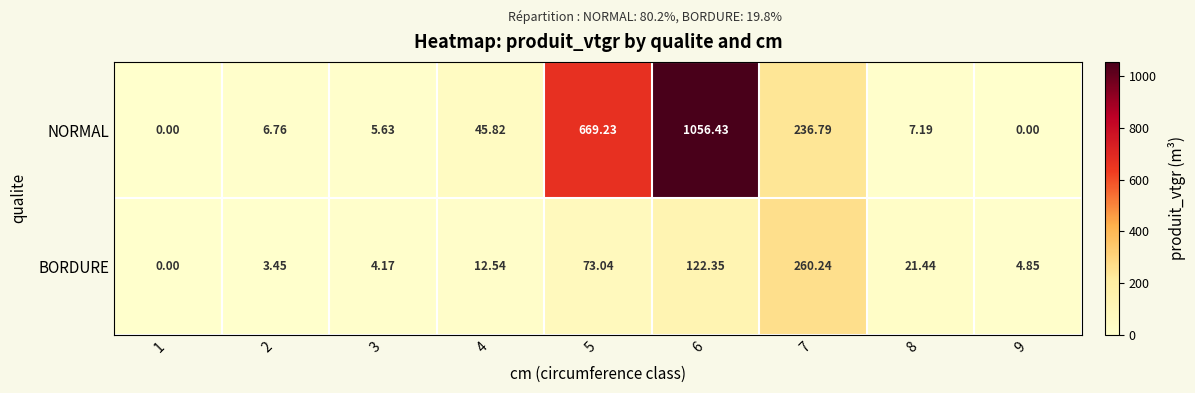

At which category is the sum across all series the highest?

6